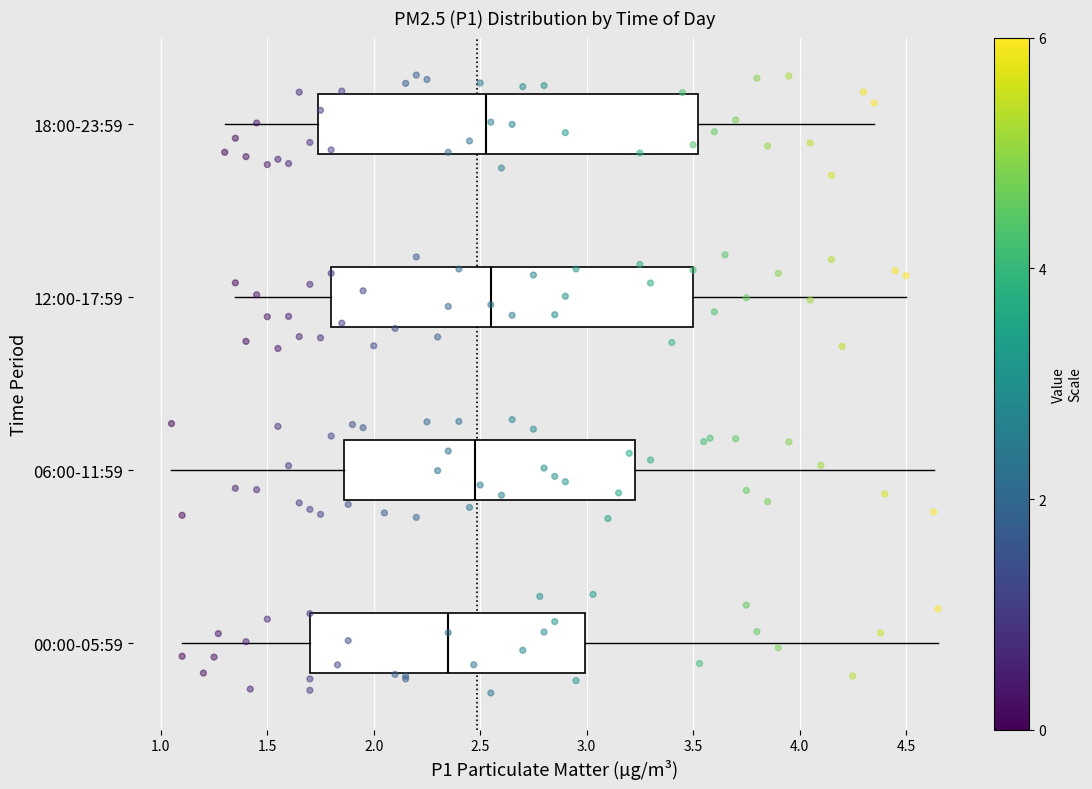

Reading bottom to top, transcribe this box plot: for each box, give where its median line is, the range the box spans, and where its two whiskers end, as read against the x-axis. The values are not printed on the chart, so give them approximately, as read against the axis.

00:00-05:59: median 2.35, box 1.70 to 3.00, whiskers 1.10 to 4.65
06:00-11:59: median 2.50, box 1.85 to 3.25, whiskers 1.05 to 4.65
12:00-17:59: median 2.55, box 1.80 to 3.50, whiskers 1.35 to 4.50
18:00-23:59: median 2.55, box 1.75 to 3.55, whiskers 1.30 to 4.35